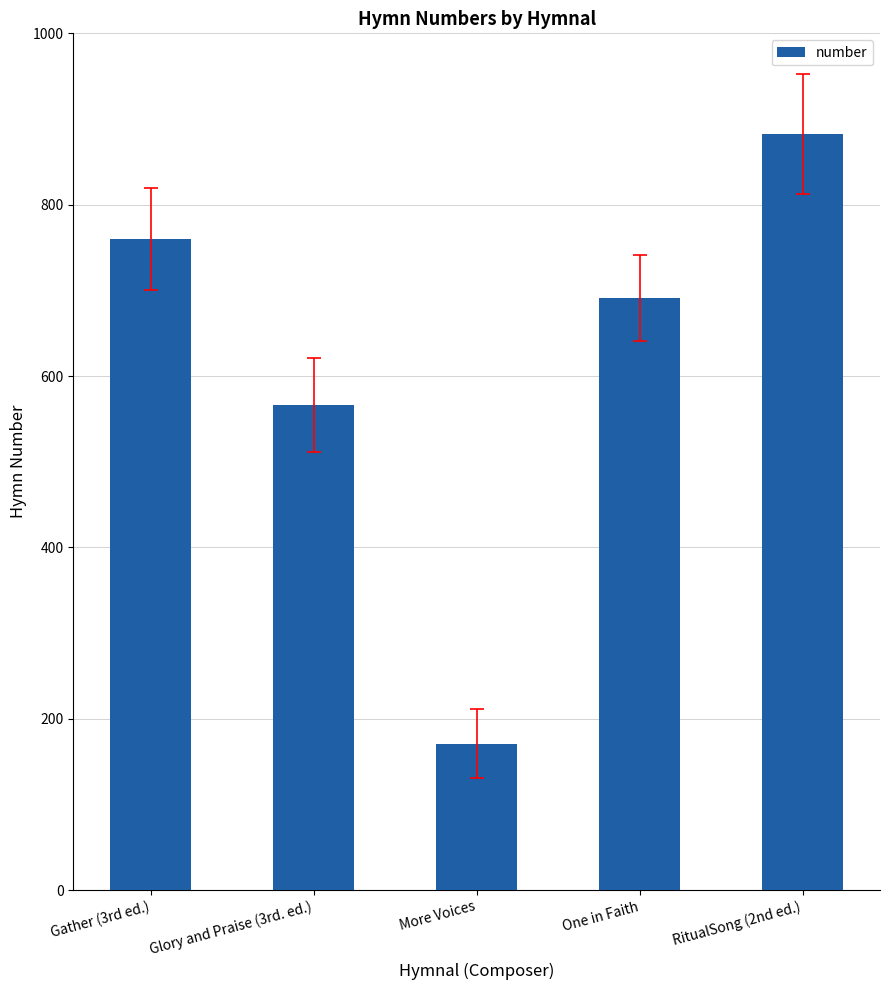

What value does the data have at One in Faith?

691